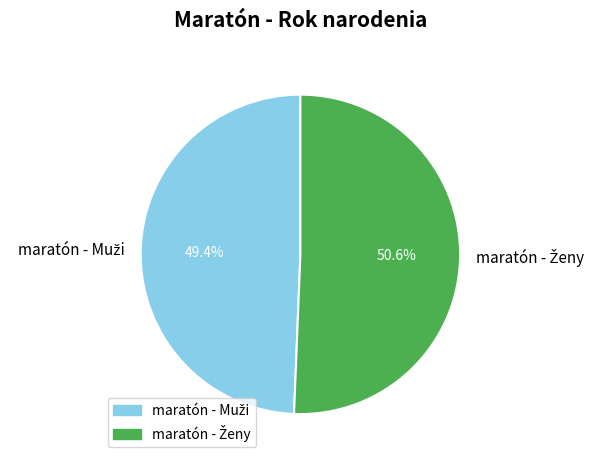

Count the number of slices in the pie.

2